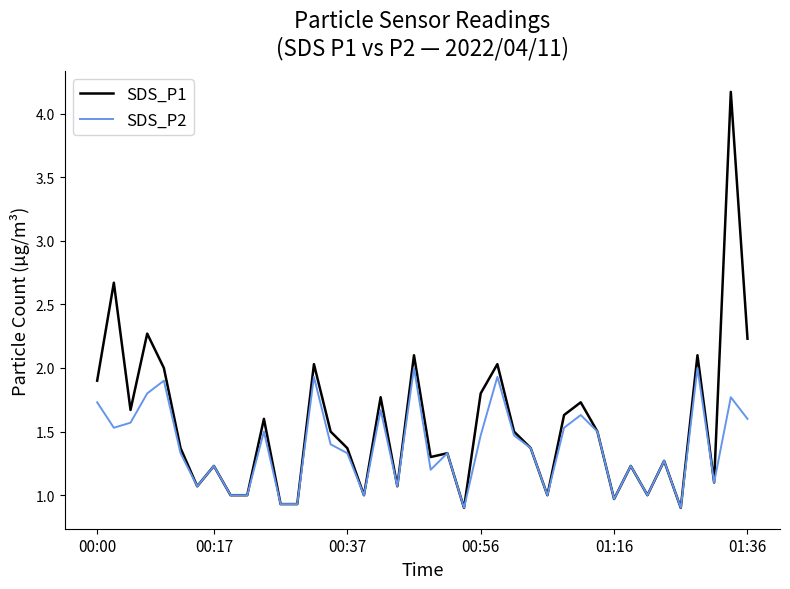

Rank the series by their maximum value, from lowest to highest.

SDS_P2, SDS_P1